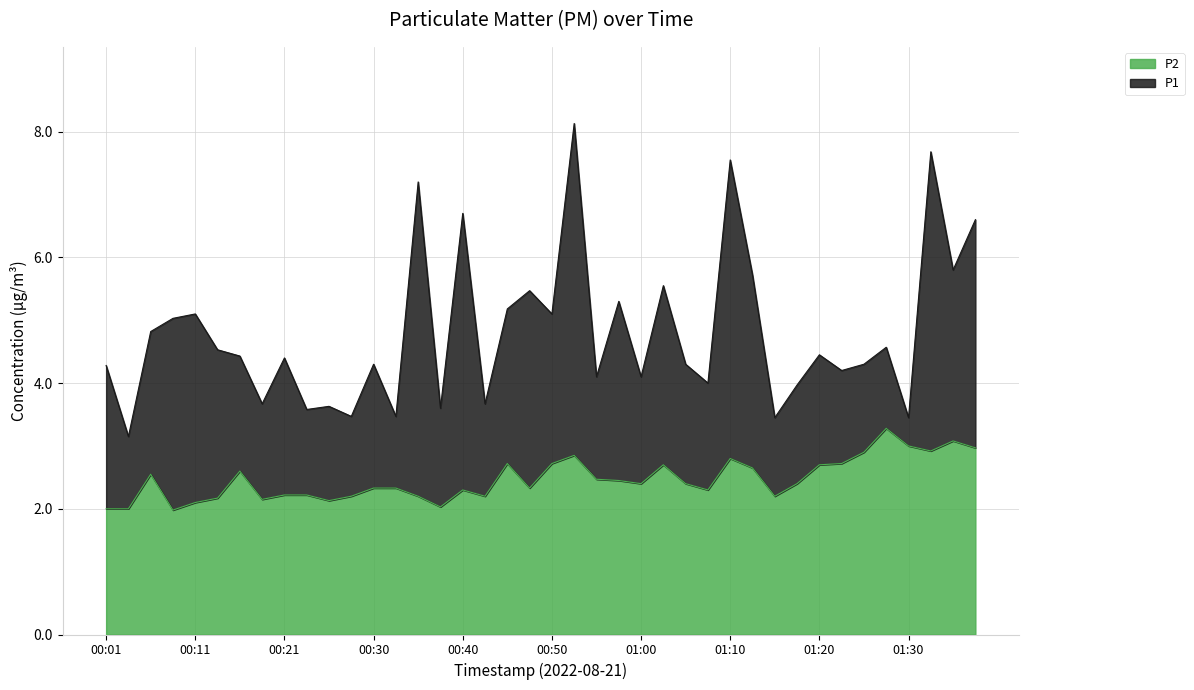

What is the difference between the second highest and minimum values in the P1 series?

4.5